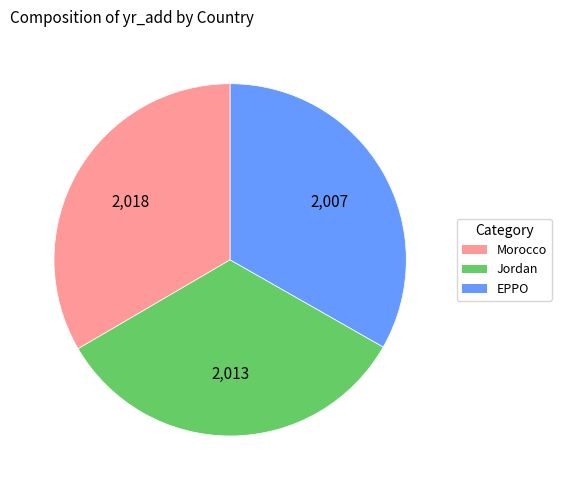

Is there a majority slice in this chart?

No